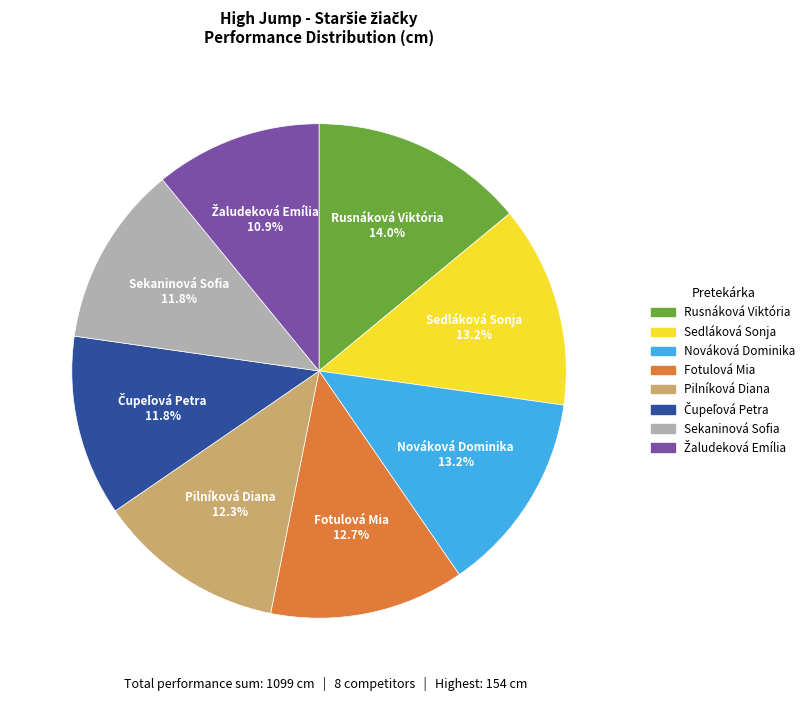

What is the largest slice in the pie chart?

Rusnáková Viktória